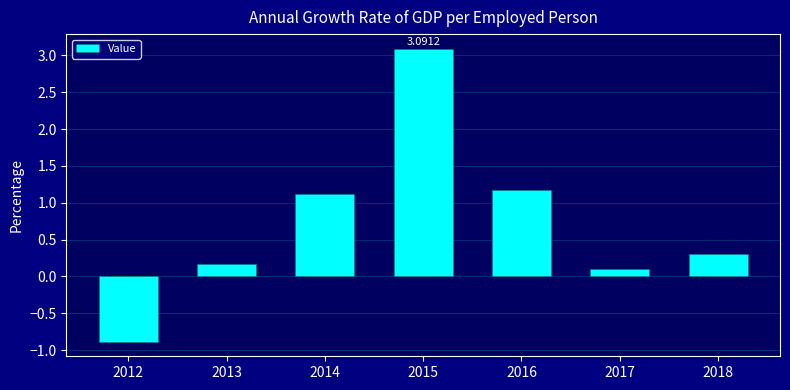

The chart shows a value of 1.2 at 2016. True or false?

True